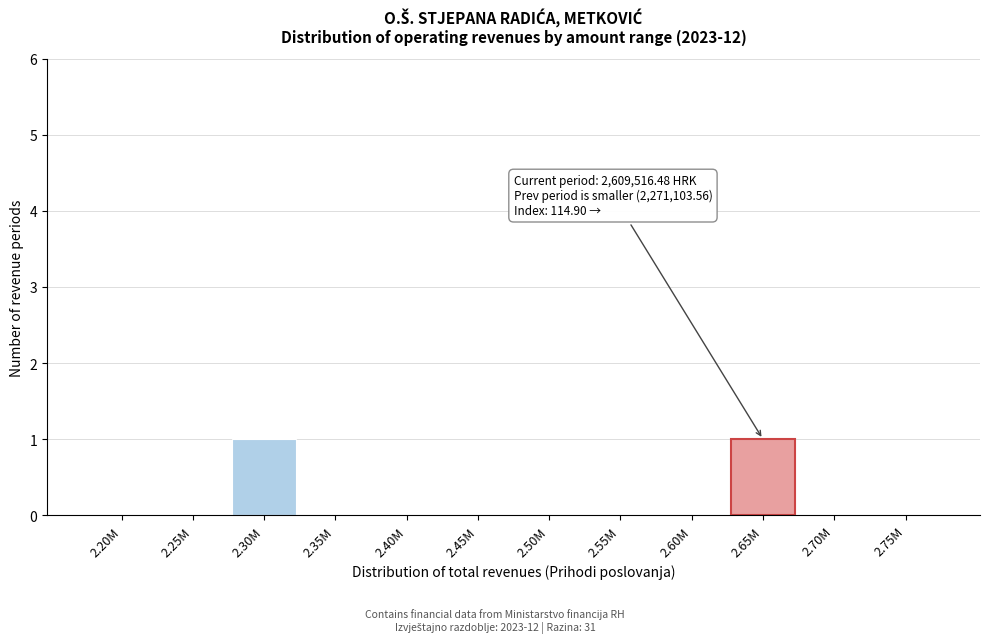

Reading right to left, extract all data points from this chart.

2.75M=0	2.70M=0	2.65M=1	2.60M=0	2.55M=0	2.50M=0	2.45M=0	2.40M=0	2.35M=0	2.30M=1	2.25M=0	2.20M=0